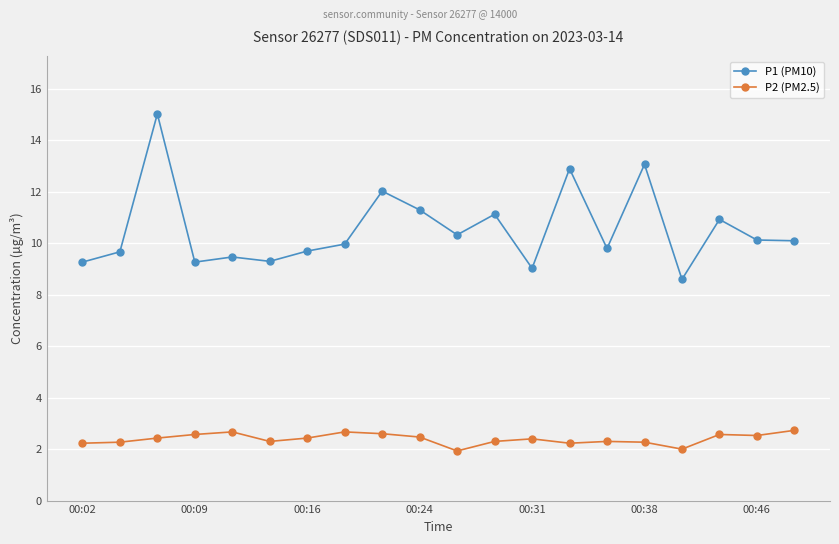

What is the sum of all P2 (PM2.5) values?

47.9